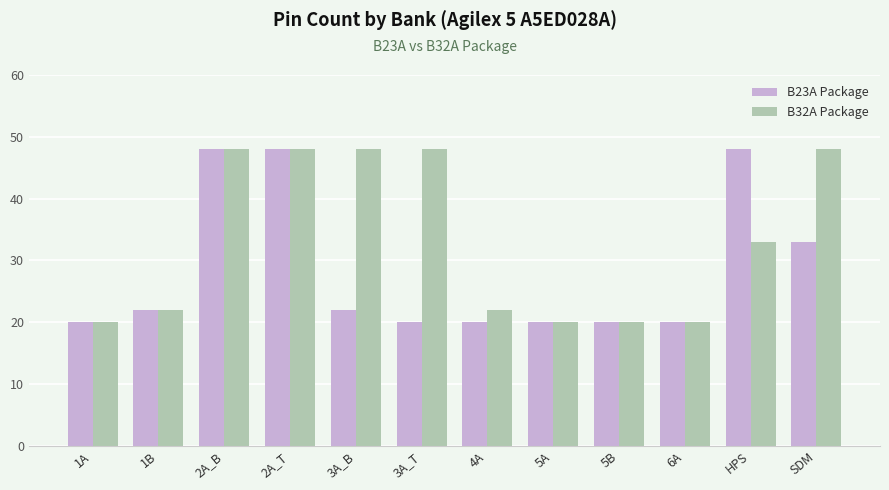

Read the B32A Package value at 1A, to the nearest 5.

20